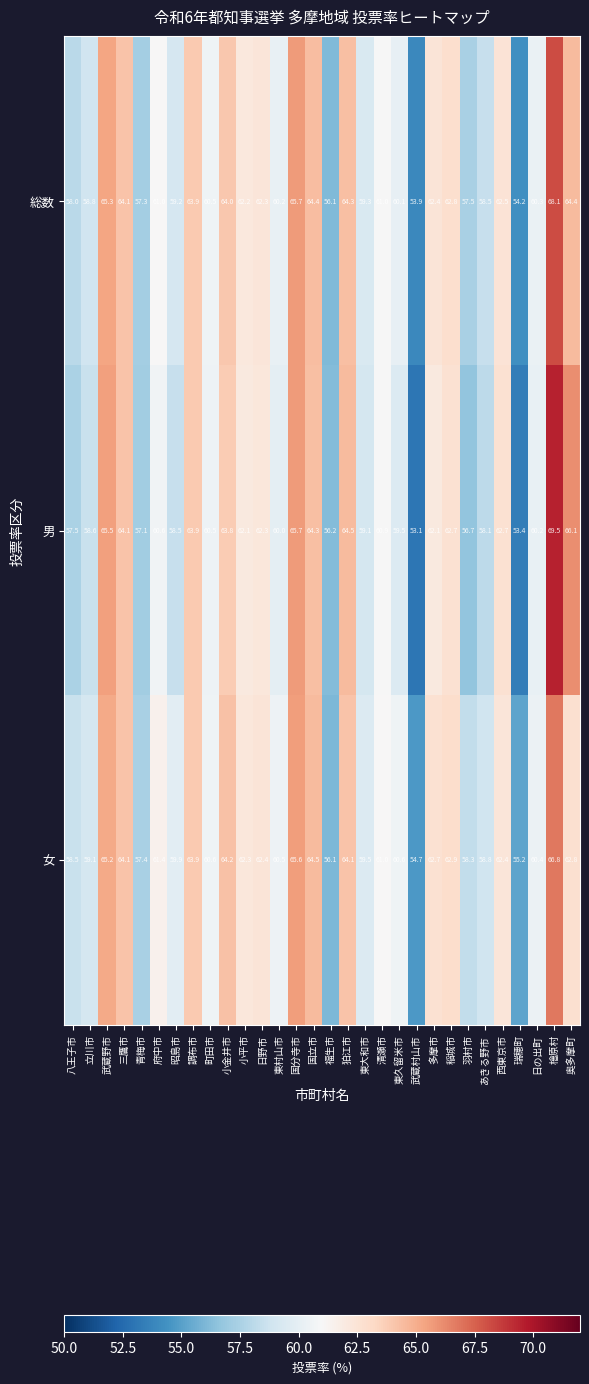

How many distinct data groups are displayed?

3